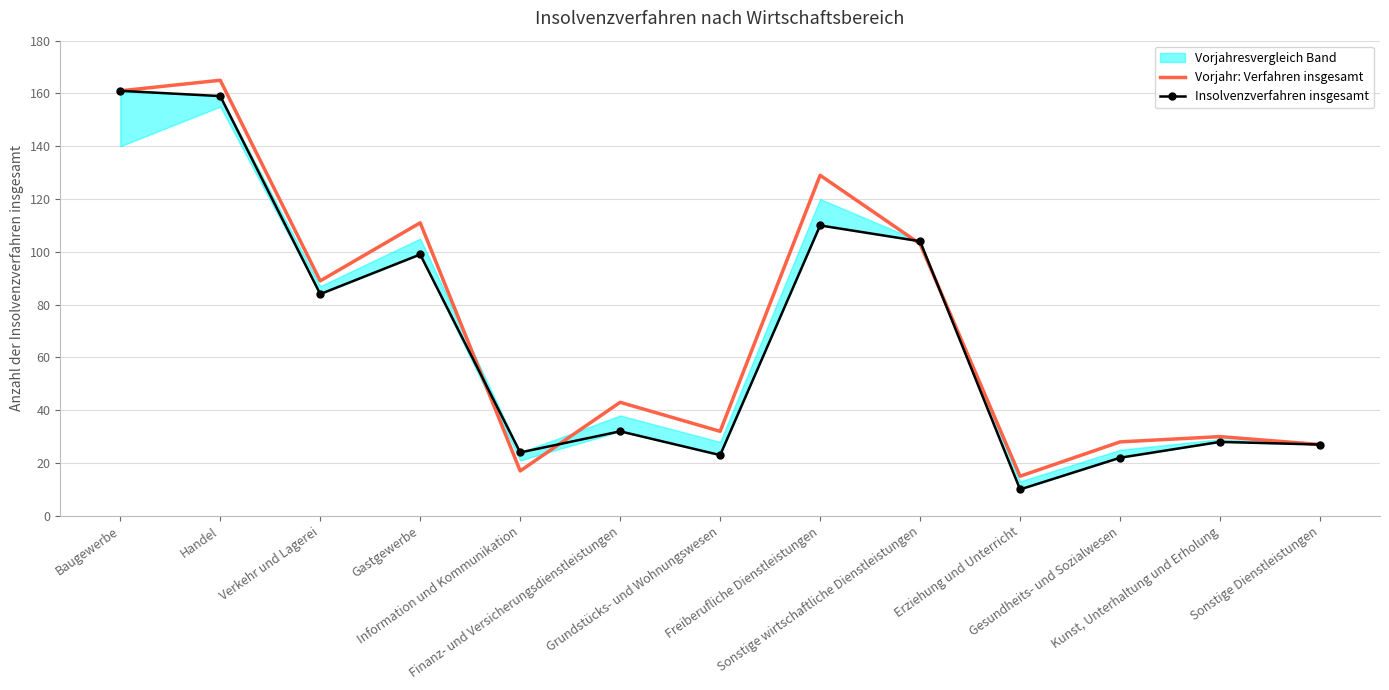

What is the minimum value for Vorjahr: Verfahren insgesamt?

15